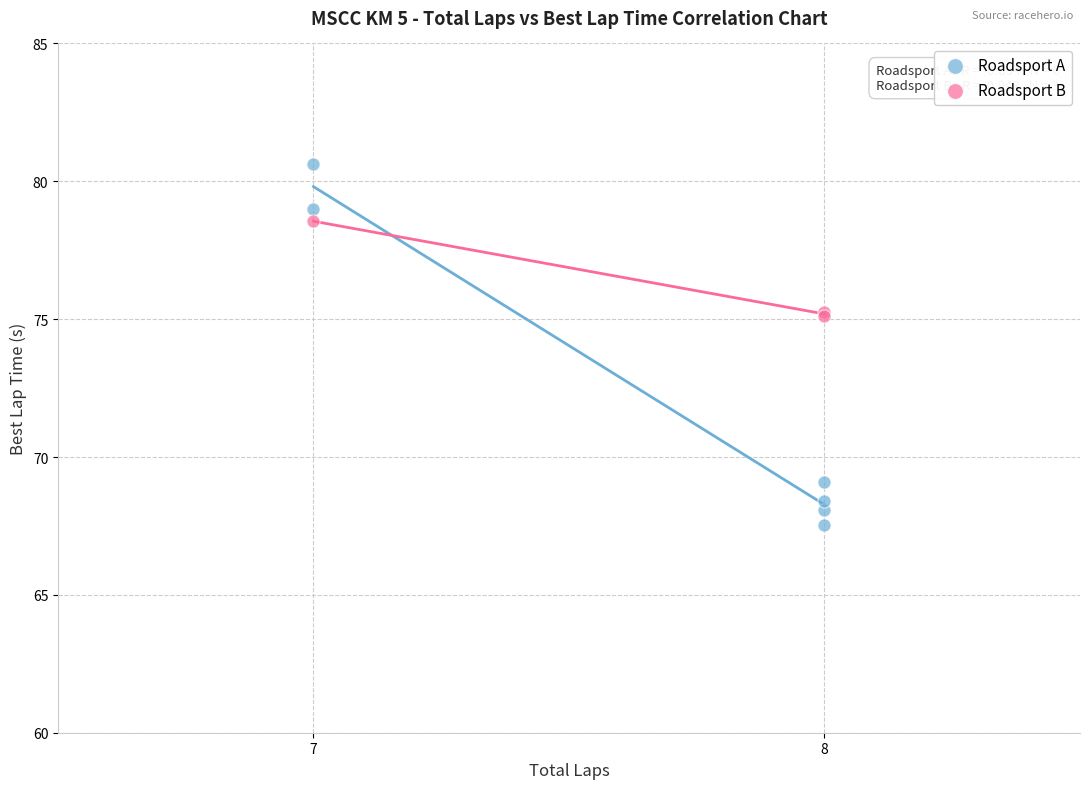

Which series has the widest spread of Y values?

Roadsport A